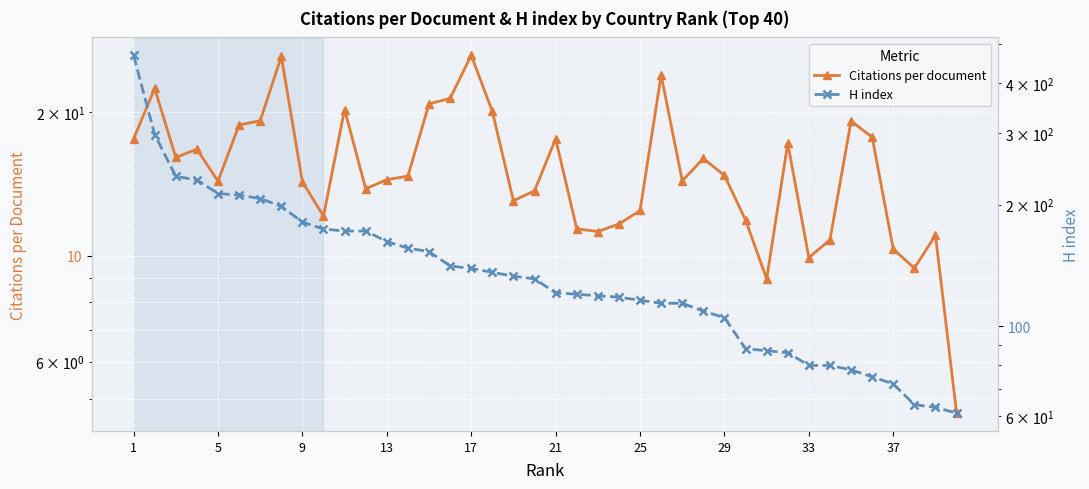

Is this an area chart (filled region under the line)?

No